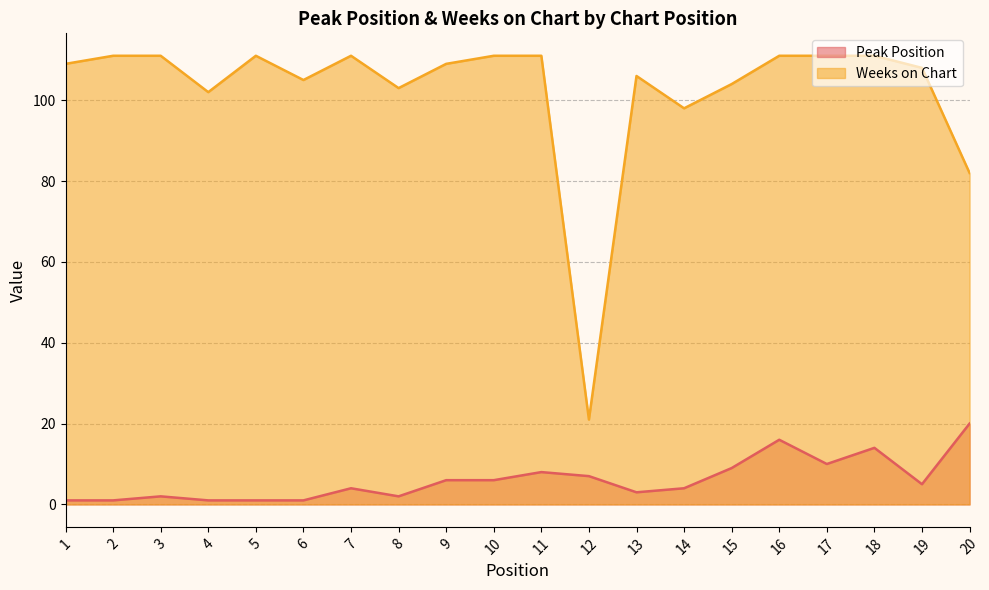

In Weeks on Chart, how many points are lower than both neighbors (excluding endpoints)?

5